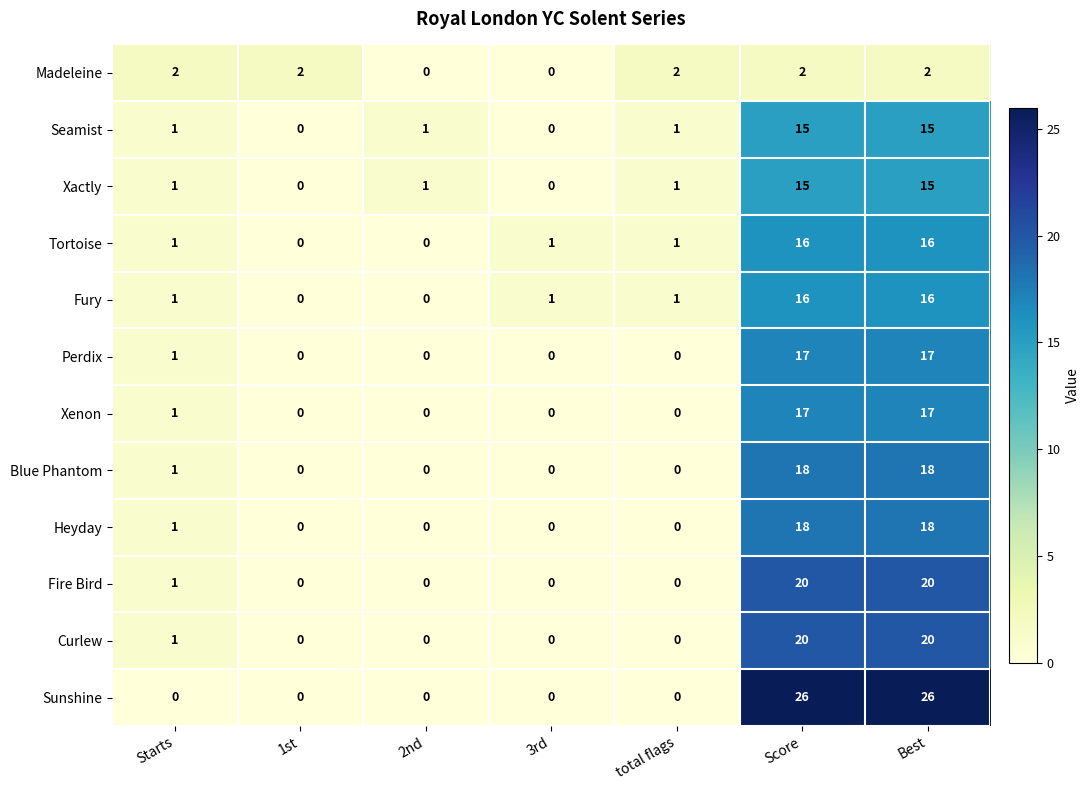

Which series has the largest range (max minus min)?

Sunshine